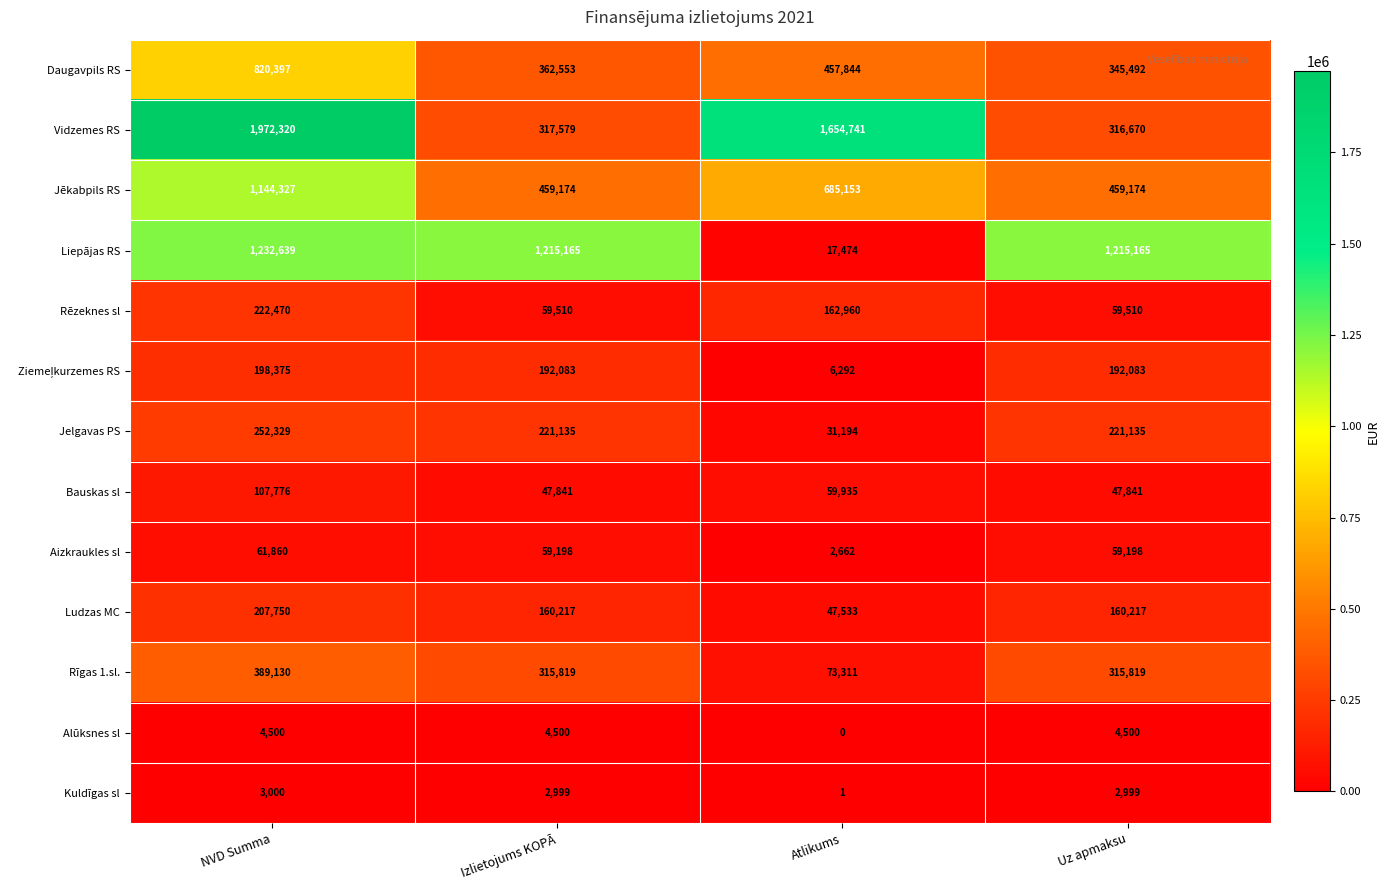

What is the minimum value for Daugavpils RS?

345492